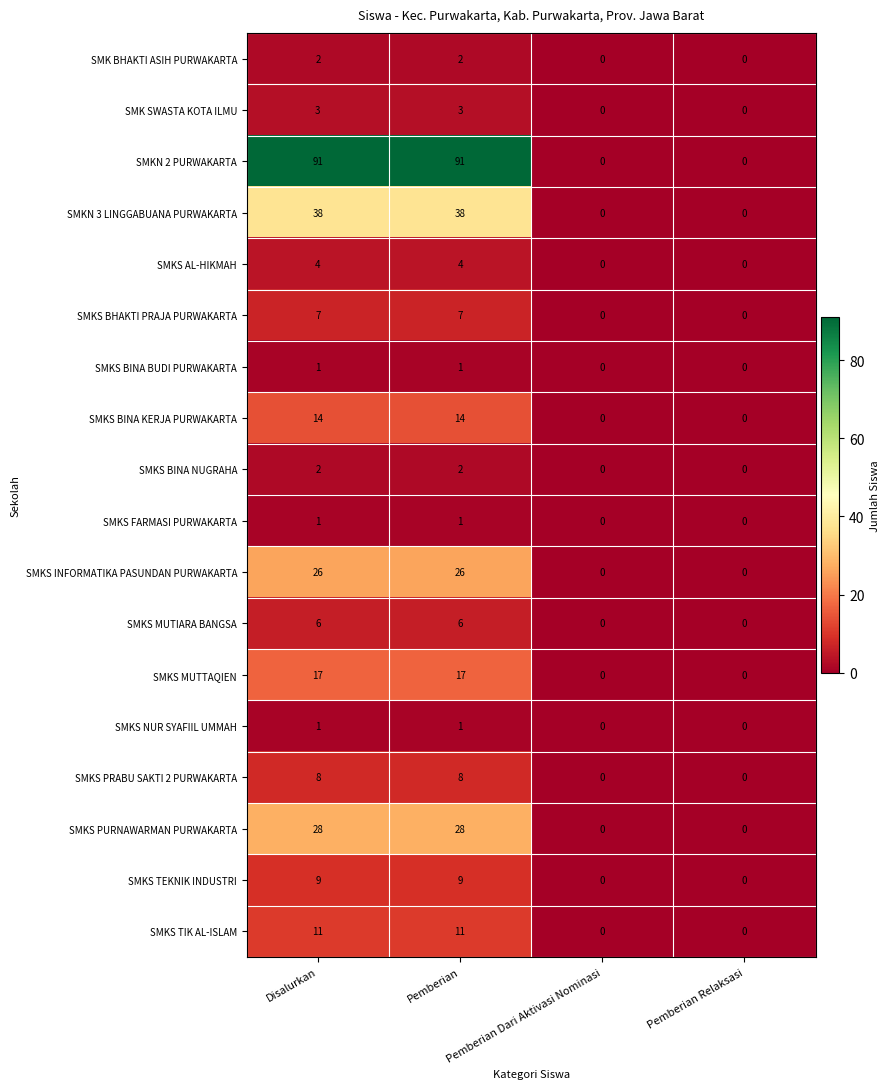

Which series has the largest total across all categories?

SMKN 2 PURWAKARTA